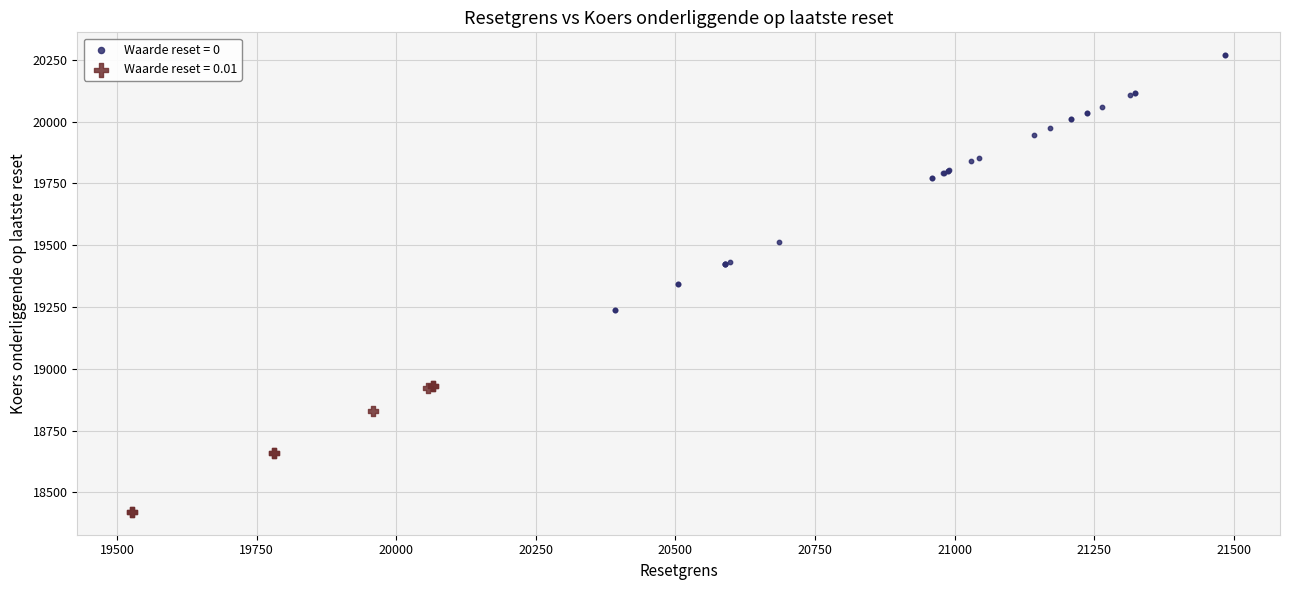

Which series contains the highest Y value?

Waarde reset = 0